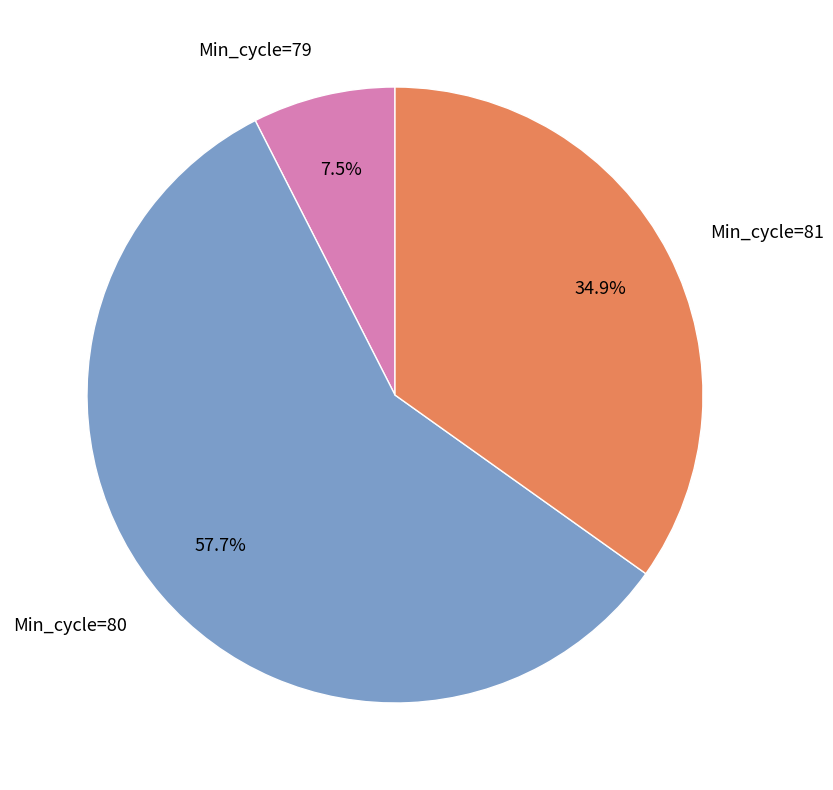

Which slice is the smallest?

Min_cycle=79